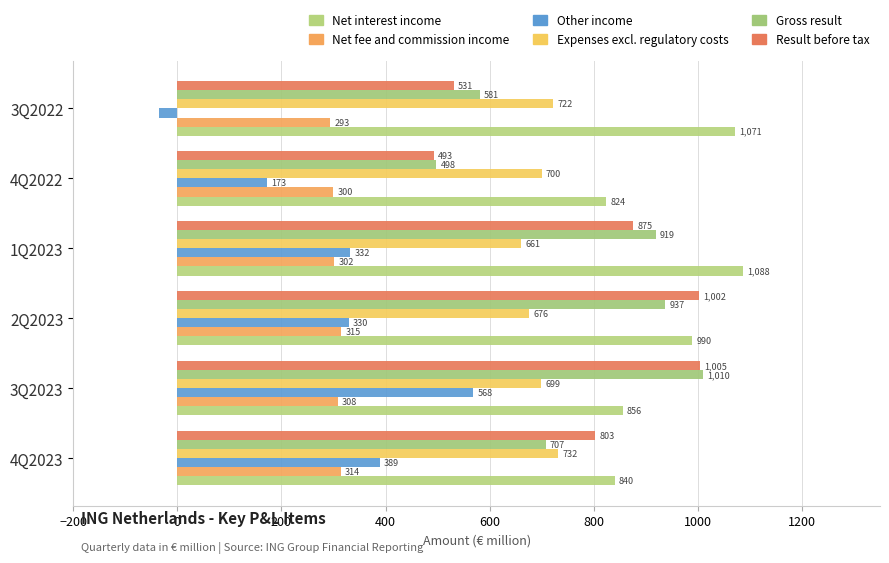

How many values in the Expenses excl. regulatory costs series are below 700?

3